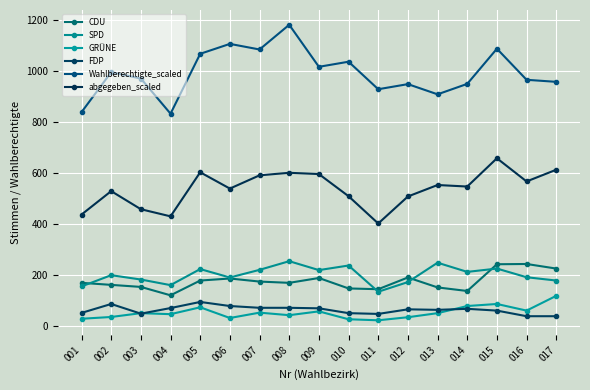

Which series has the widest spread of values?

Wahlberechtigte_scaled